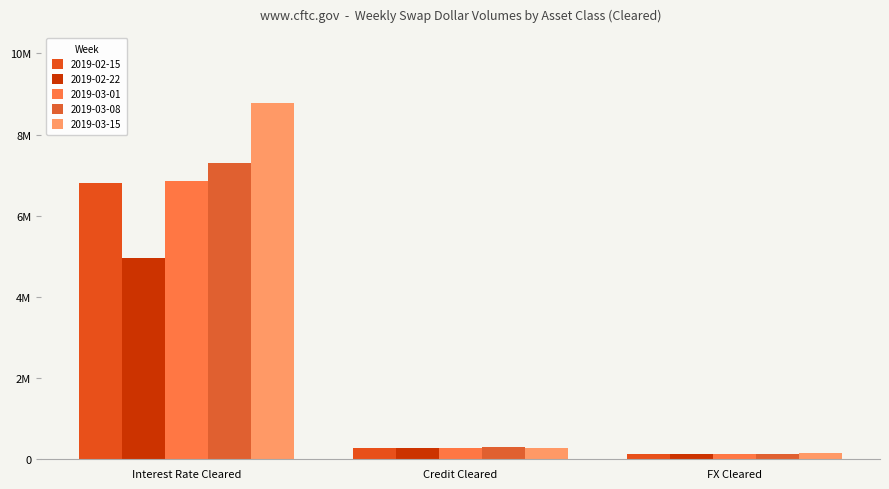

Are the bars grouped side by side (vs. stacked)?

Yes